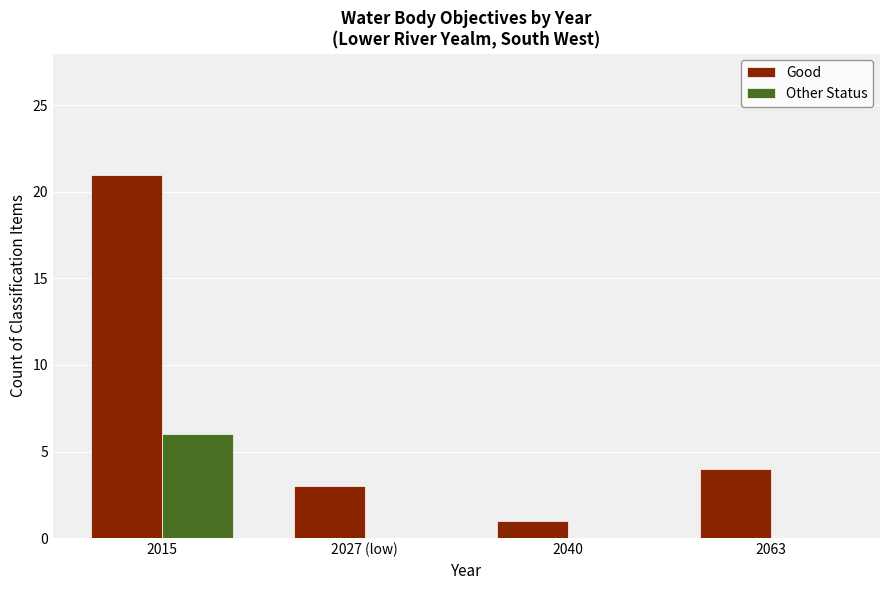

What is the spread (max minus min) of values at 2015?

15